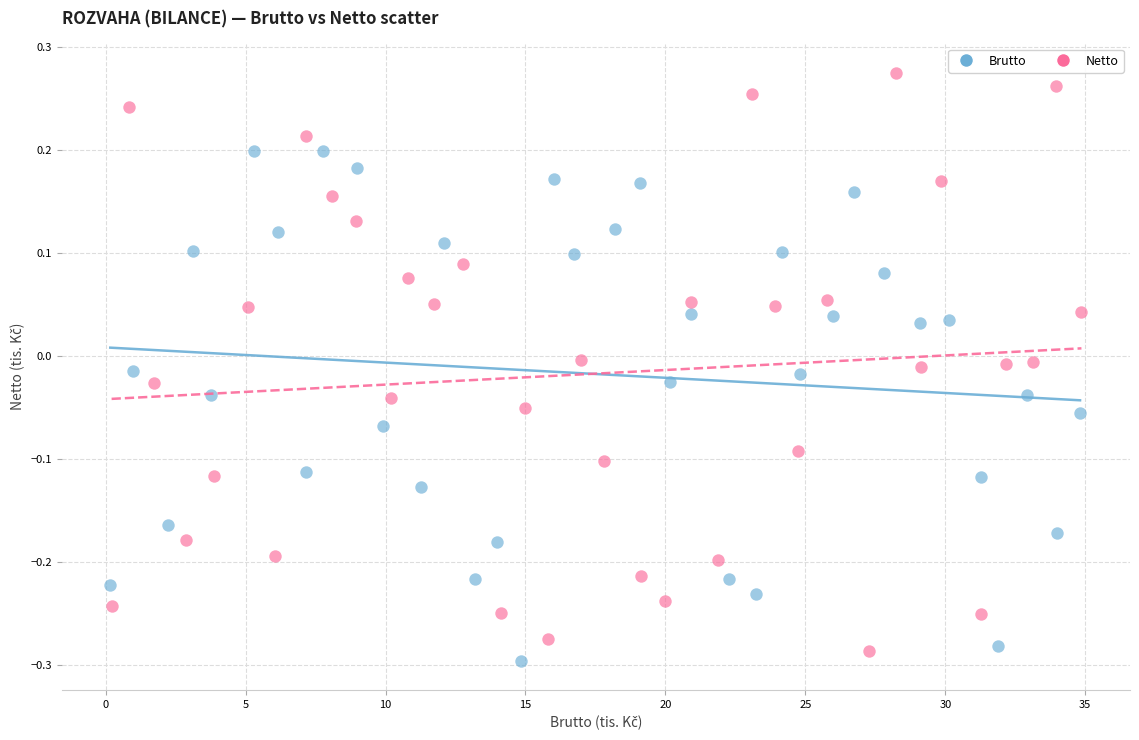

Which series has the largest Y range (max minus min)?

Netto